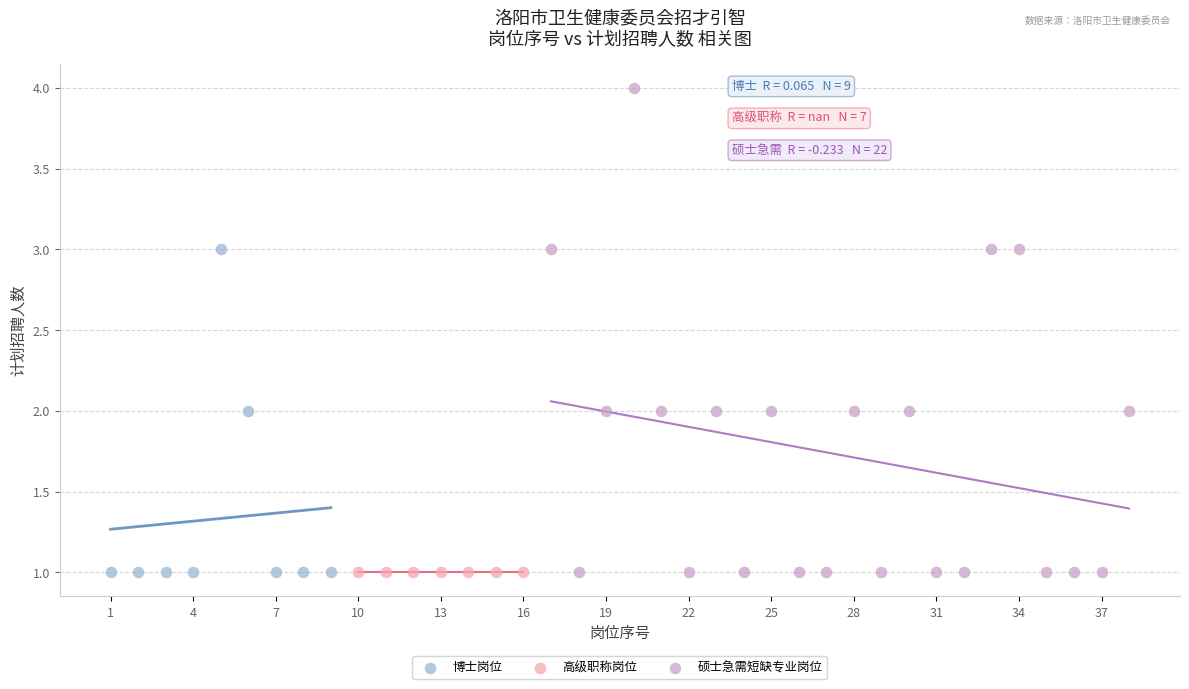

Which series reaches the maximum Y coordinate?

硕士急需短缺专业岗位